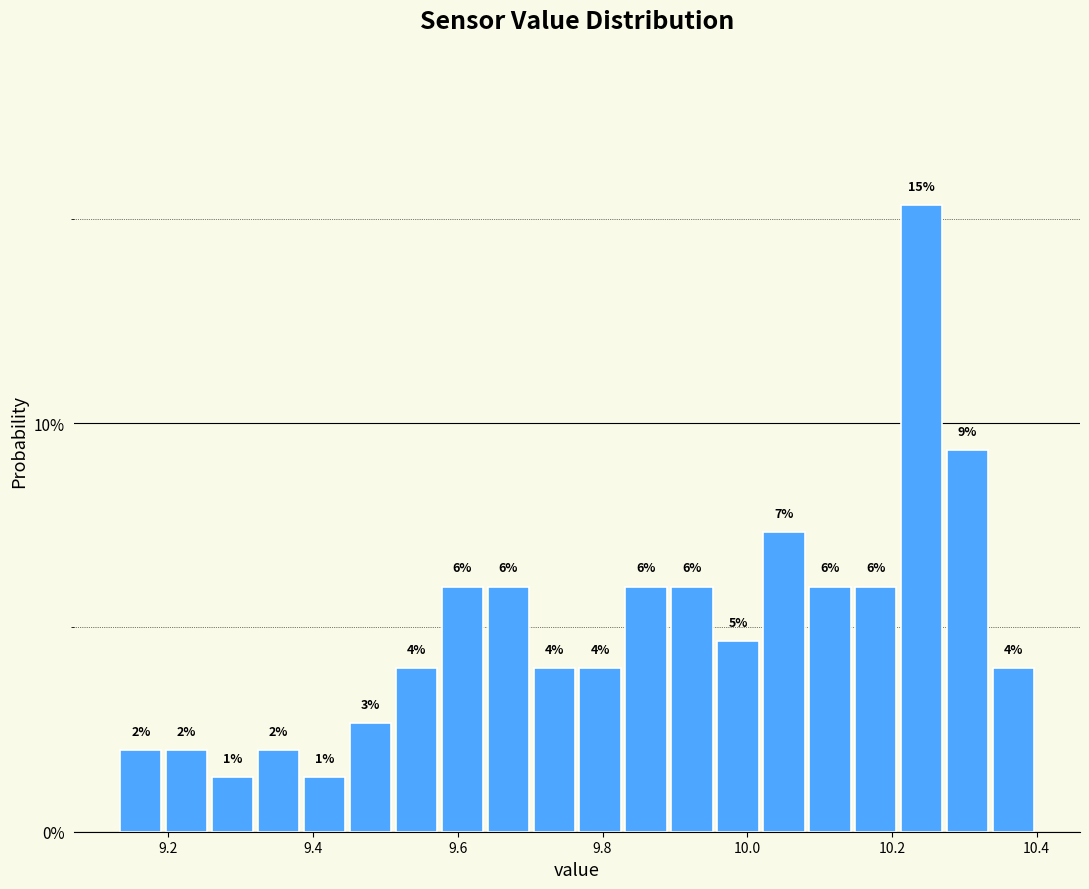

Around what value on the x-axis is the tallest bar? Give the approximate position of its centre, as read against the axis.

10.24